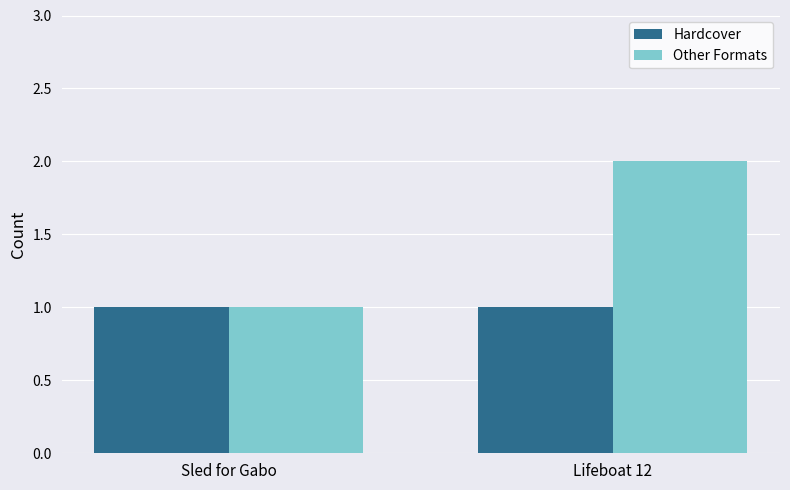

What is the label of the 1st bar from the left?

Sled for Gabo